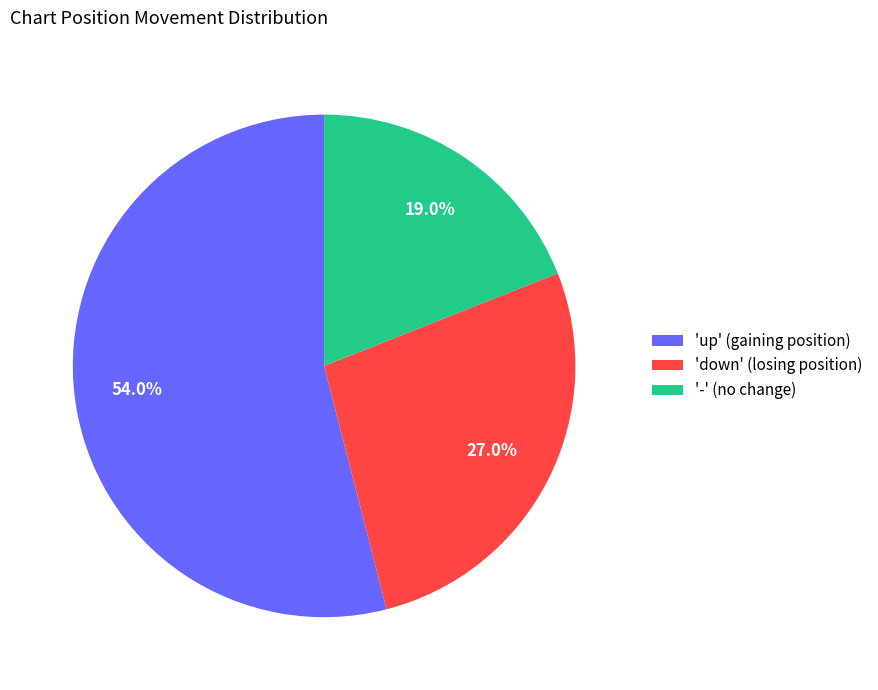

Approximately how many times larger is the value at 'up' (gaining position) compared to 'down' (losing position)?

2.0